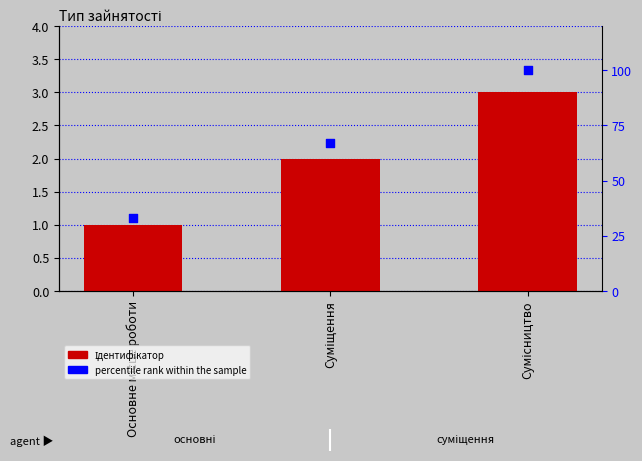

Which series contains the lowest Y value?

Ідентифікатор